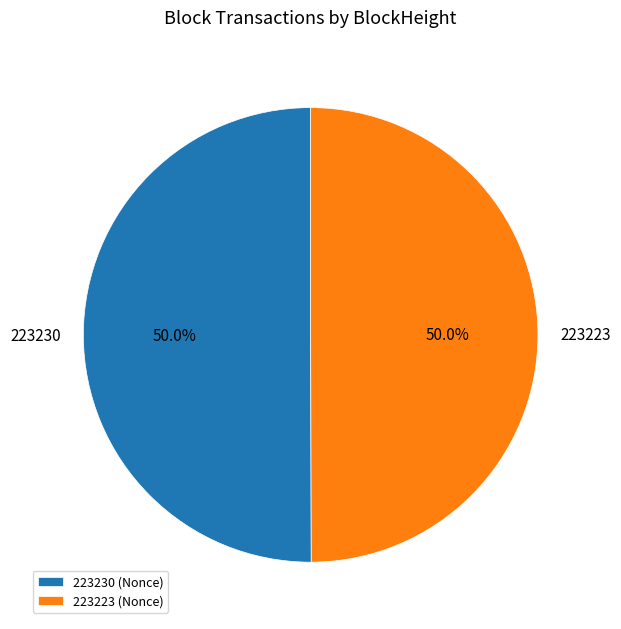

To the nearest percent, what is the average slice percentage?

50%